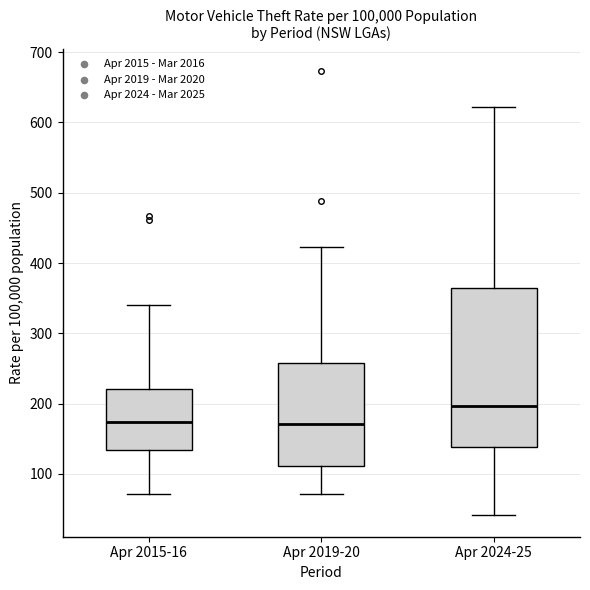

Comparing the boxes themselves (not the whiskers), which one is the tallest?

Apr 2024-25